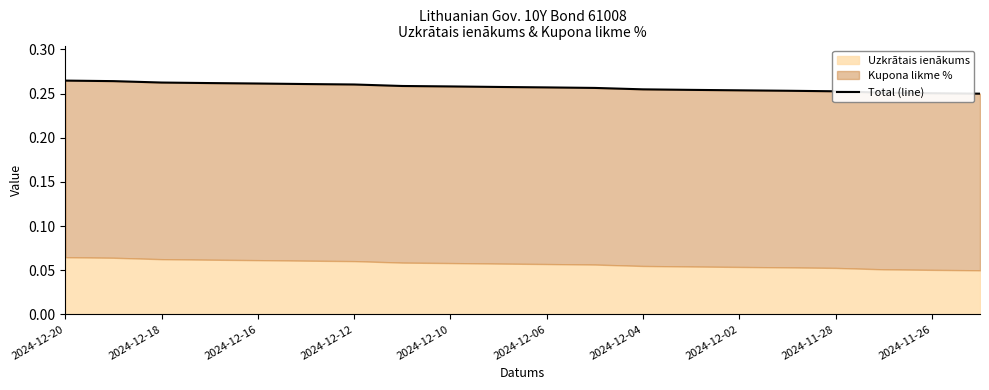

What is the minimum value shown in the chart?

0.2